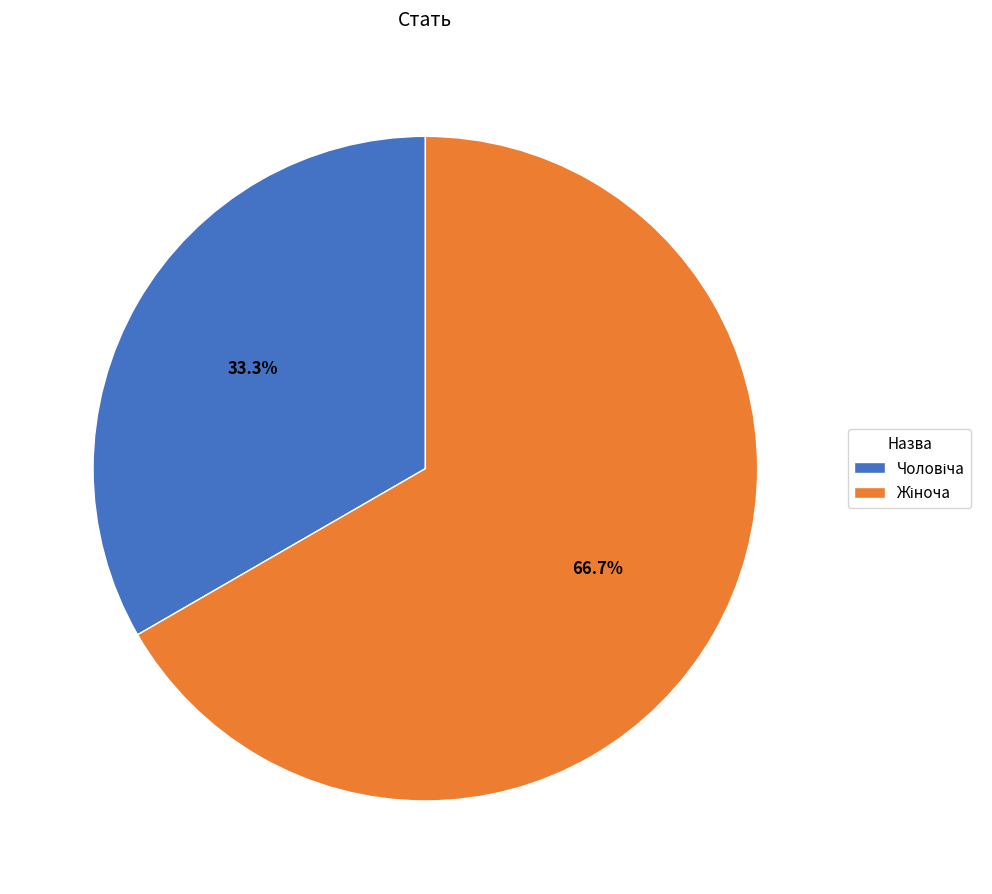

Is there a majority slice in this chart?

Yes